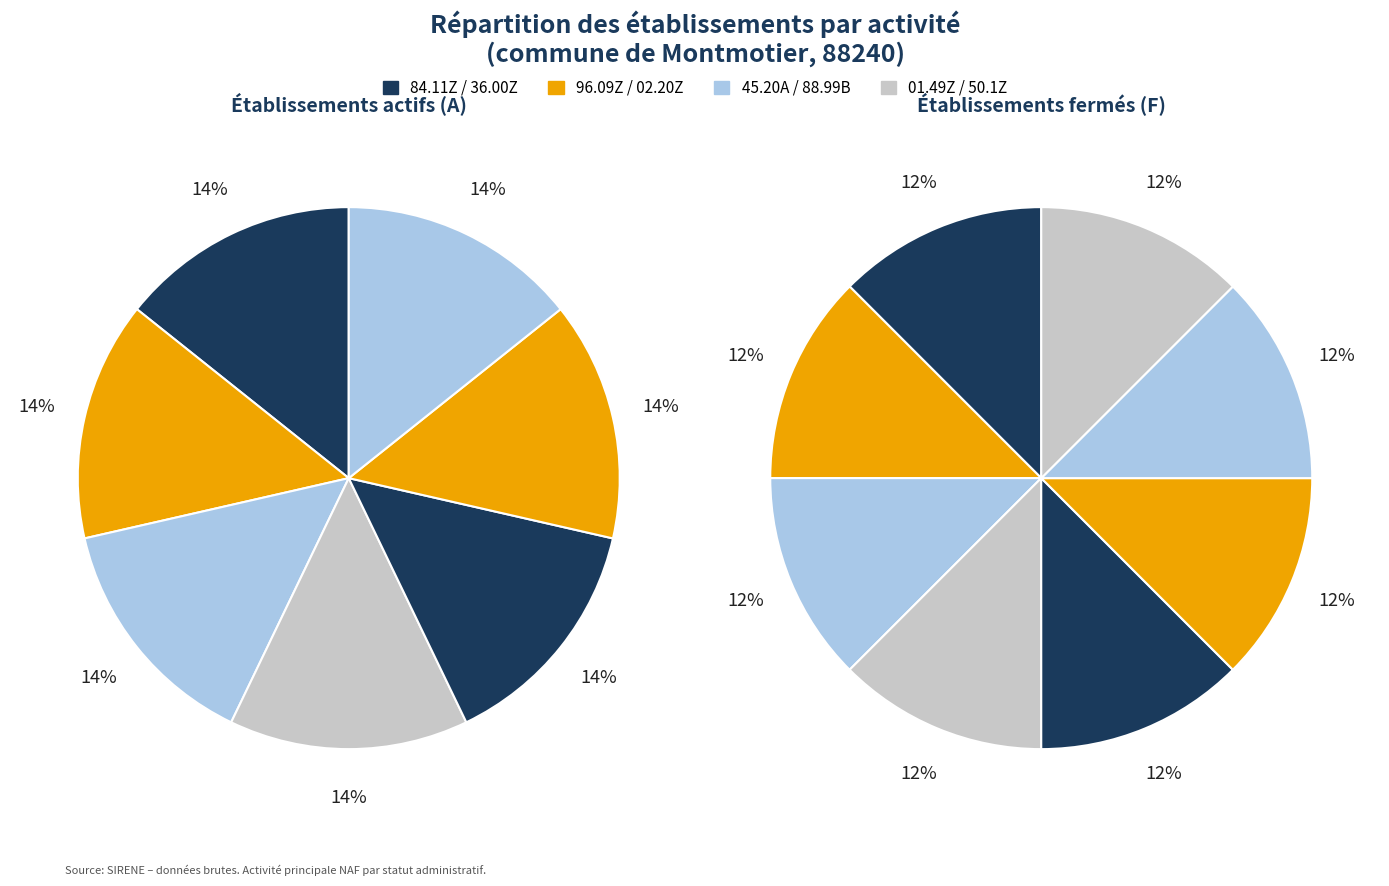

Which series has the largest range (max minus min)?

Active (A)